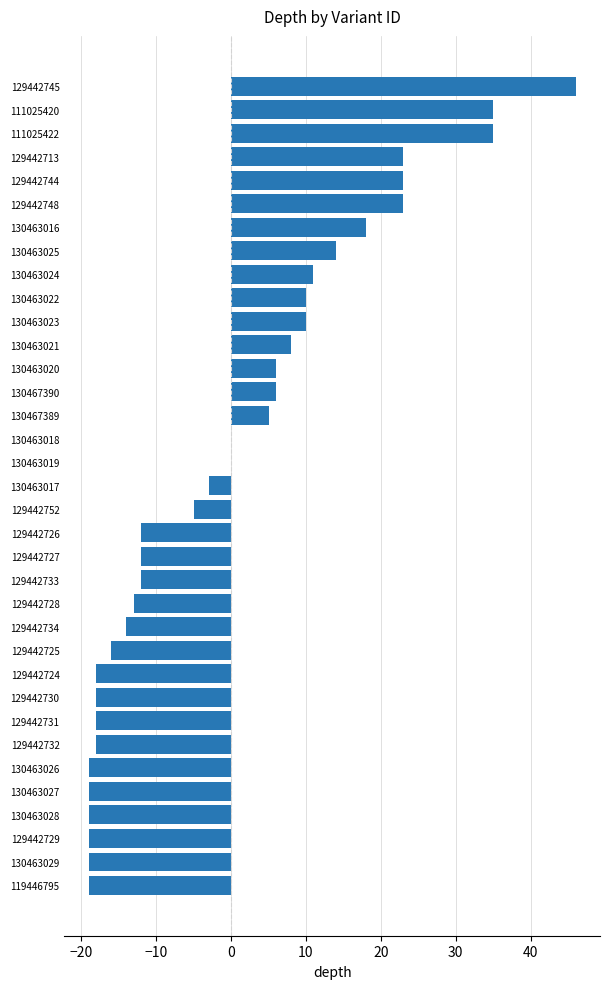

Which category has the highest value across all series?

129442745